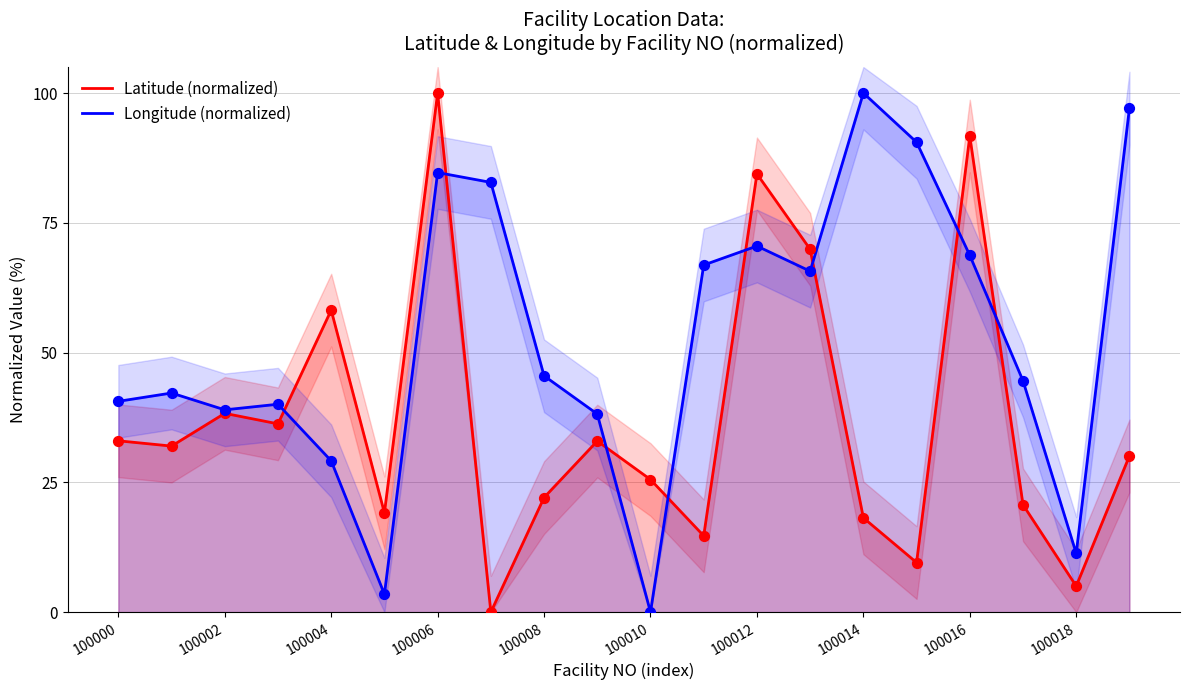

Which series has the widest spread of Y values?

Latitude (normalized)